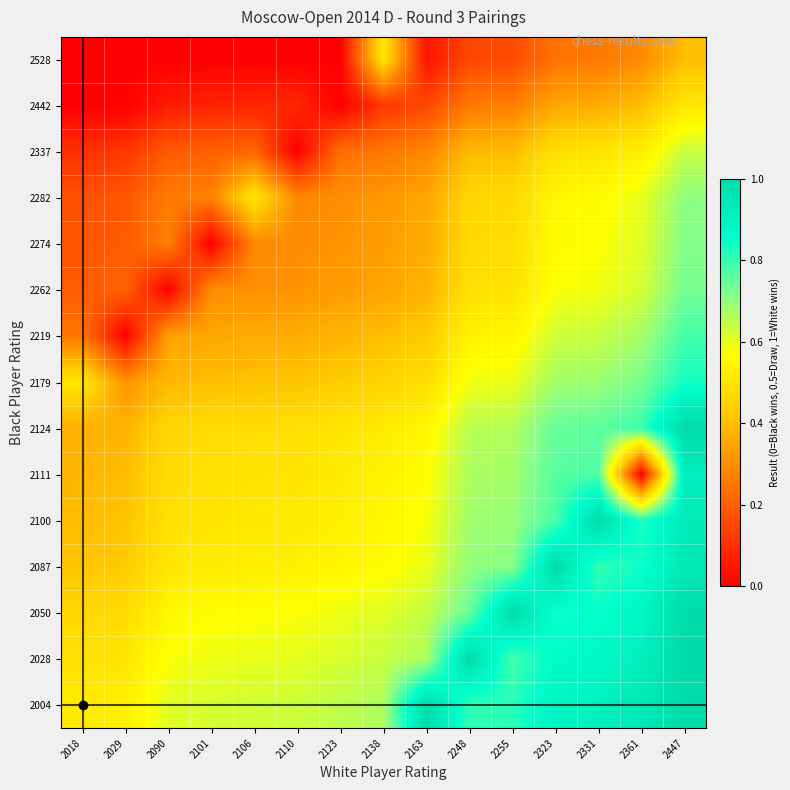

How many distinct data groups are displayed?

15